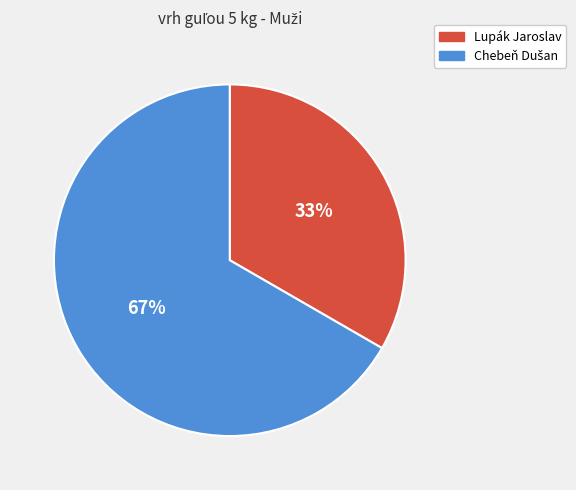

To the nearest percent, what portion does Lupák Jaroslav represent?

33%